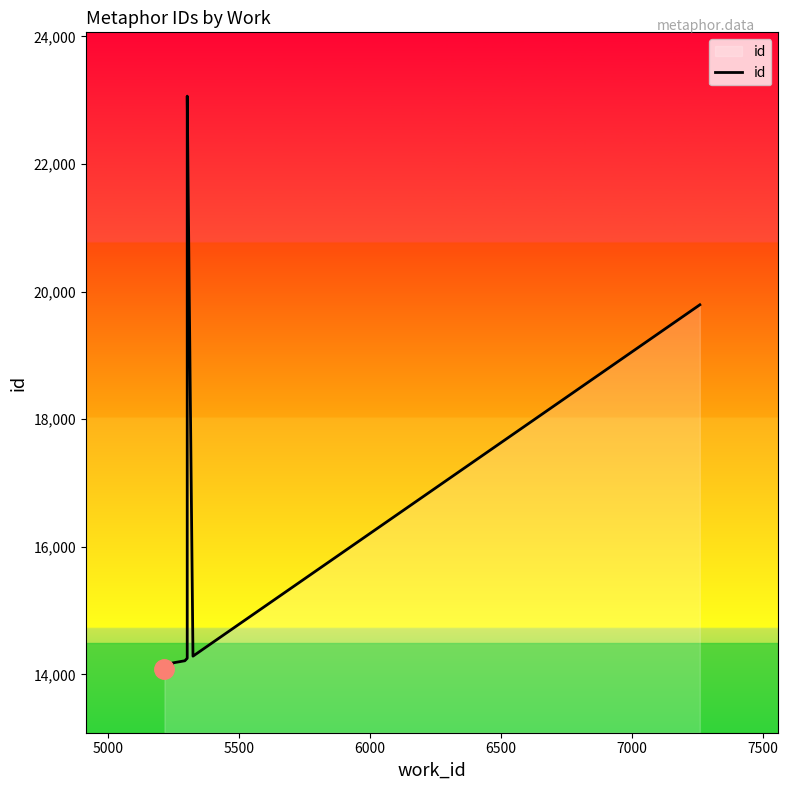

What is the difference between the values at 5500 and 5000?

42